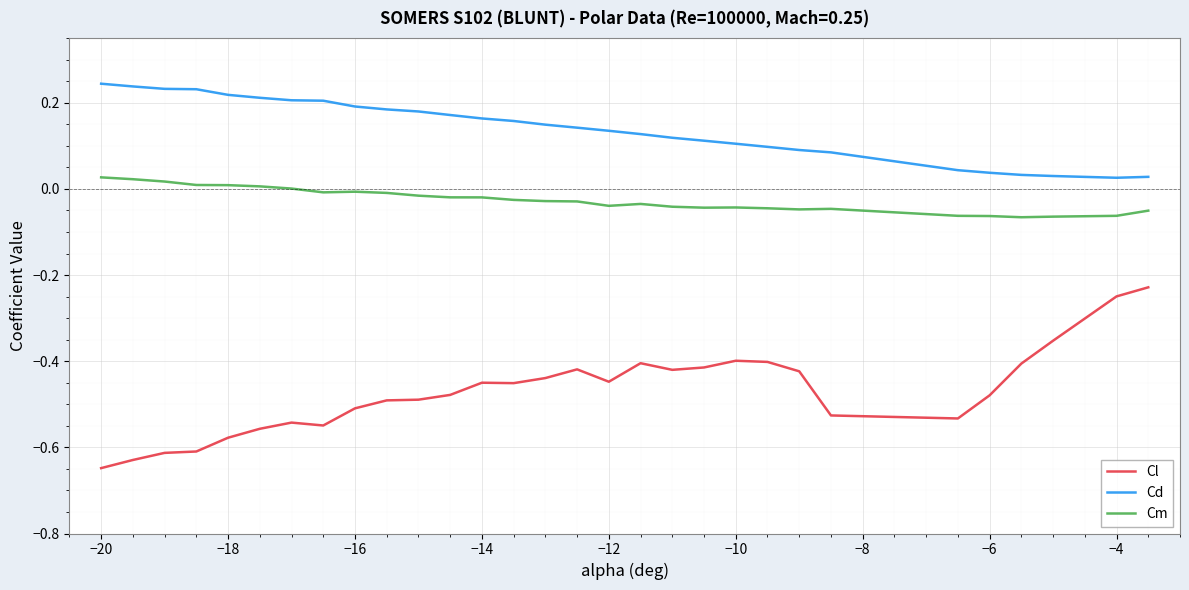

True or false: Cm and Cl cross at least once.

False